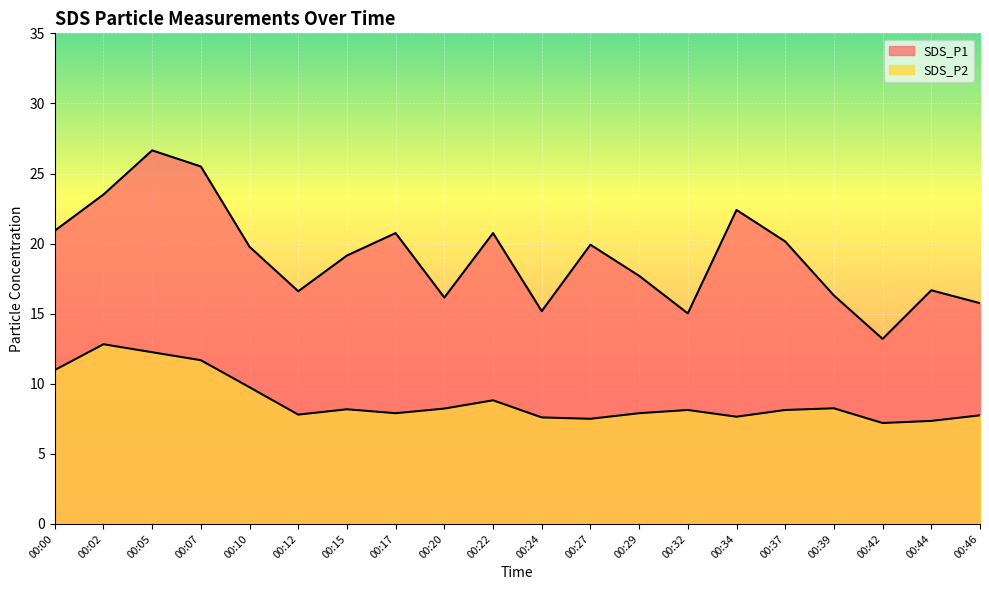

At which category does SDS_P1 reach its first local valley?

00:12